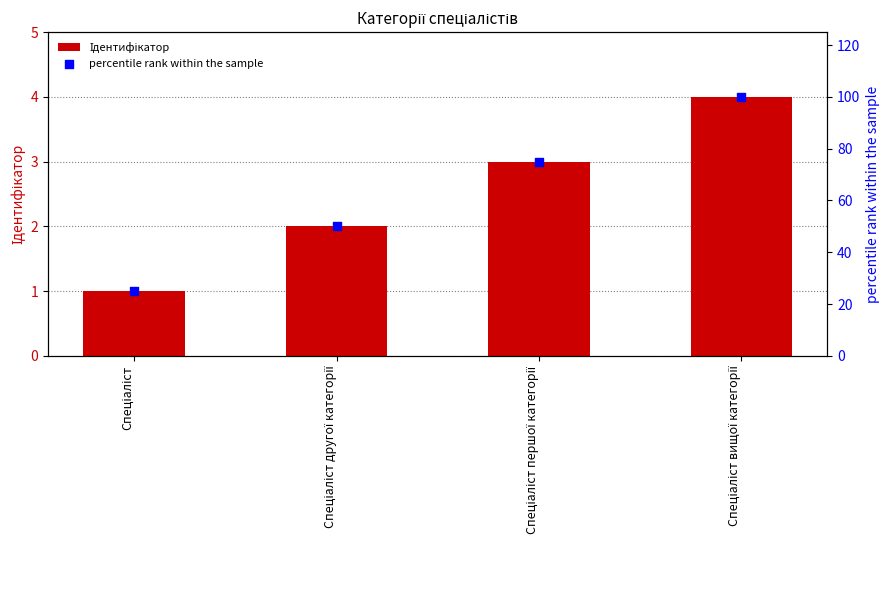

What is the total value across all series at Спеціаліст вищої категорії?

104